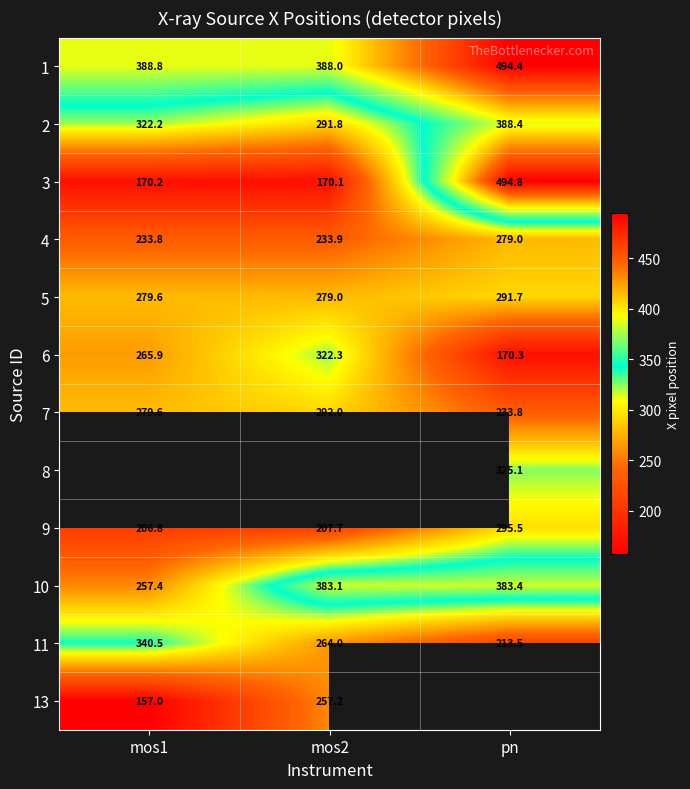

Is the value of 4 at mos1 greater than the value of 10 at mos2?

No